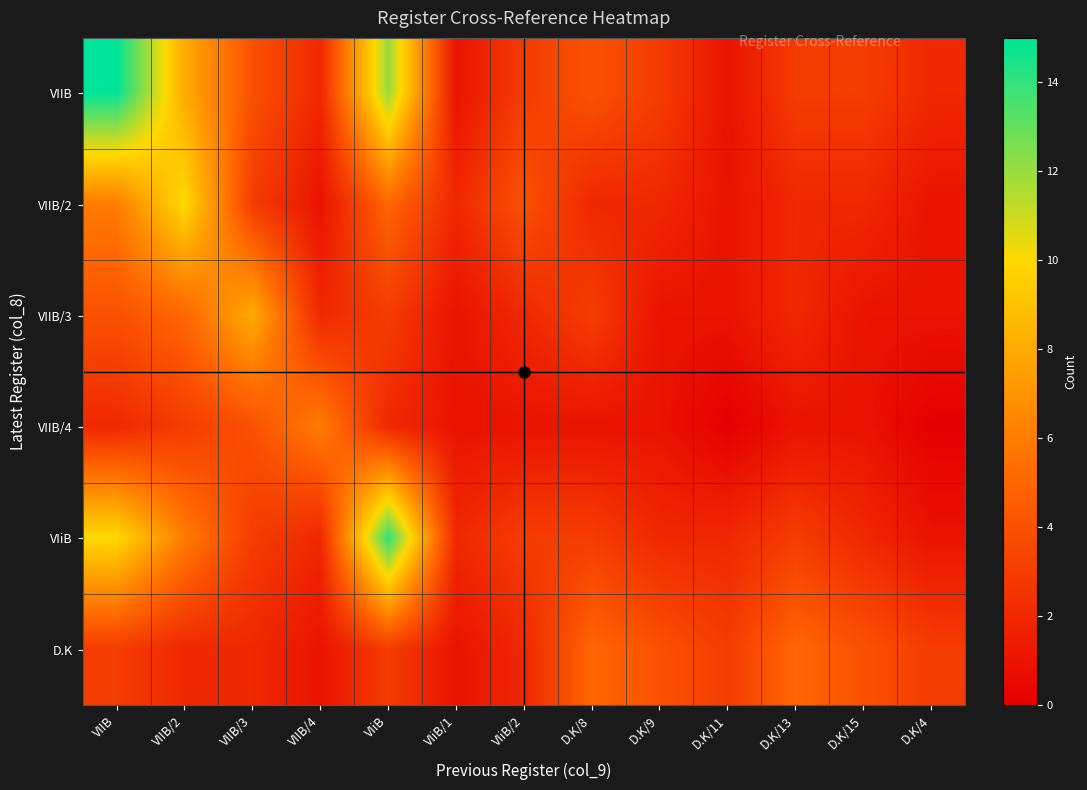

List the series in order of their peak value, lowest first.

D.K, VIIB/4, VIIB/3, VIIB/2, VIiB, VIIB